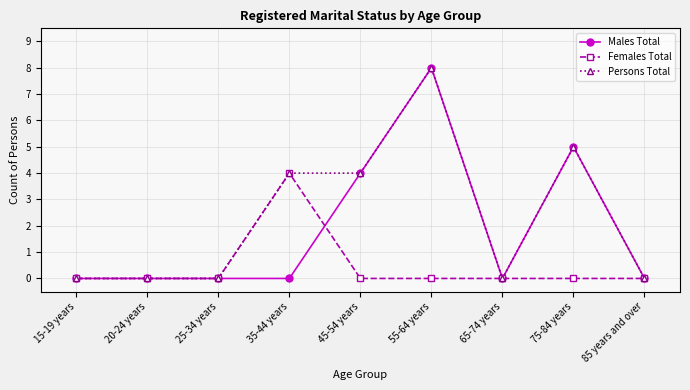

Reading left to right, what are all the values shown in this chart?

Males Total: 15-19 years=0	20-24 years=0	25-34 years=0	35-44 years=0	45-54 years=4	55-64 years=8	65-74 years=0	75-84 years=5	85 years and over=0
Females Total: 15-19 years=0	20-24 years=0	25-34 years=0	35-44 years=4	45-54 years=0	55-64 years=0	65-74 years=0	75-84 years=0	85 years and over=0
Persons Total: 15-19 years=0	20-24 years=0	25-34 years=0	35-44 years=4	45-54 years=4	55-64 years=8	65-74 years=0	75-84 years=5	85 years and over=0